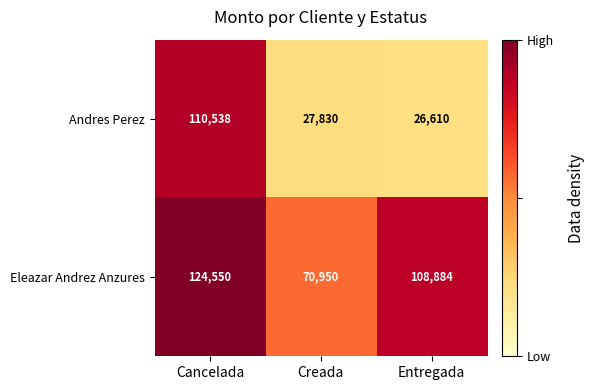

Which label corresponds to the largest value in the chart?

Cancelada